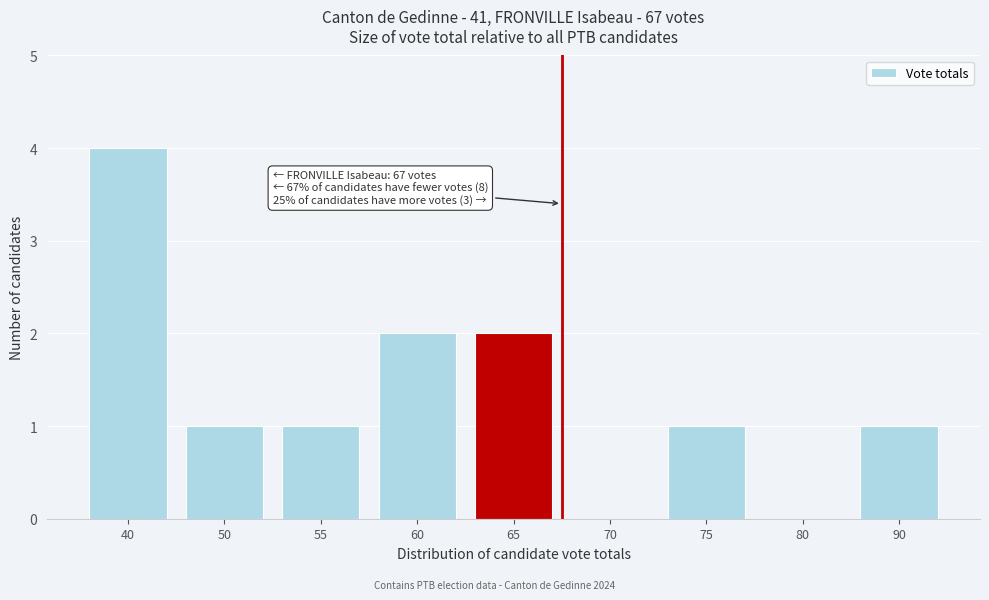

Reading left to right, list all the values displayed in this chart.

40=4	50=1	55=1	60=2	65=2	70=0	75=1	80=0	90=1